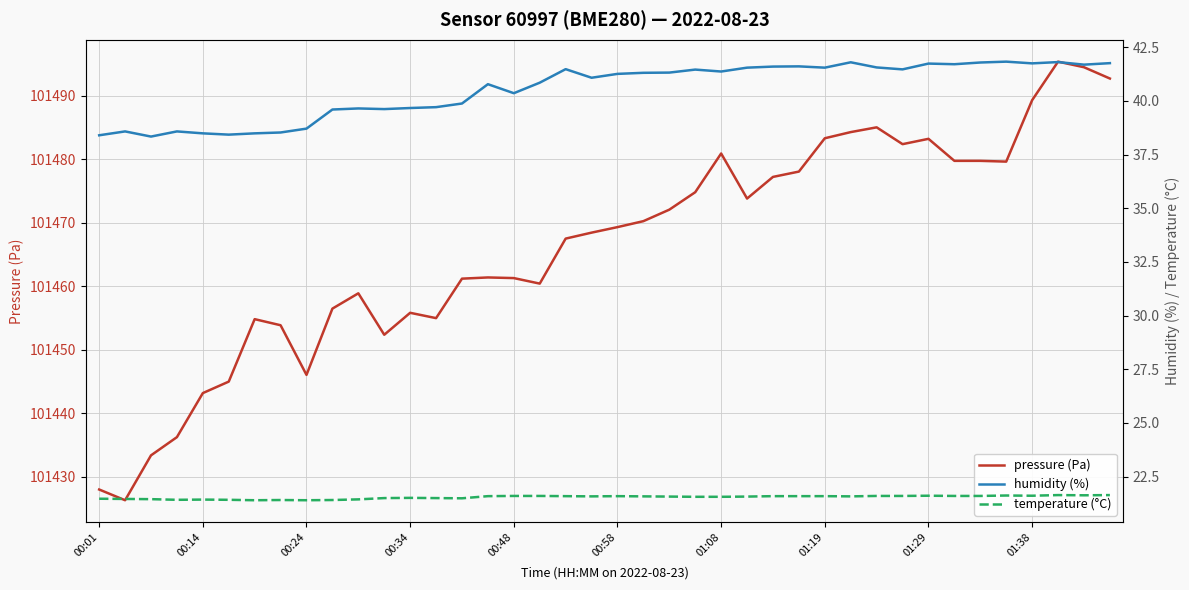

True or false: temperature (°C) and humidity (%) intersect in this chart.

False